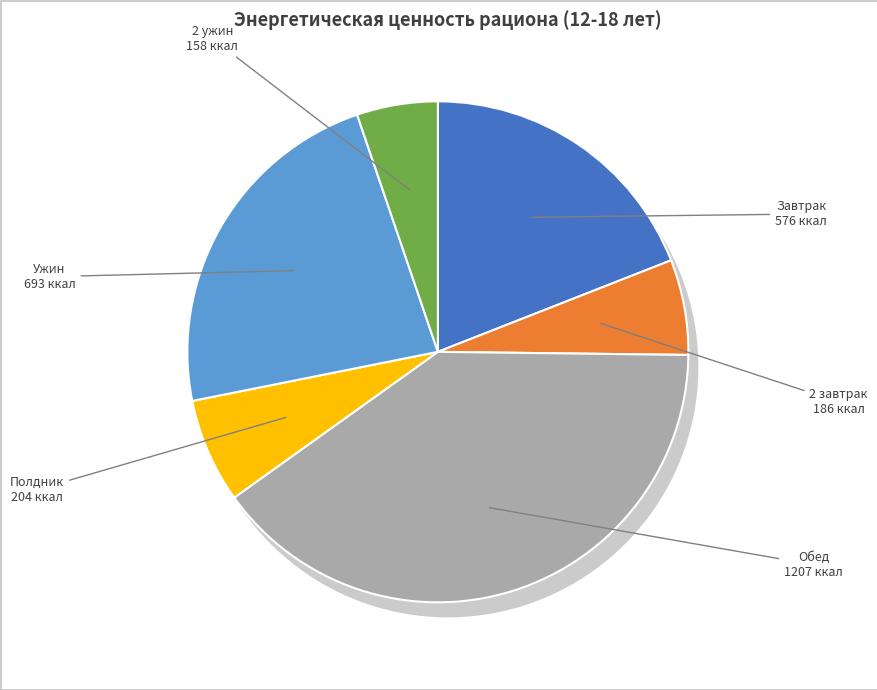

How many segments does this pie chart have?

6